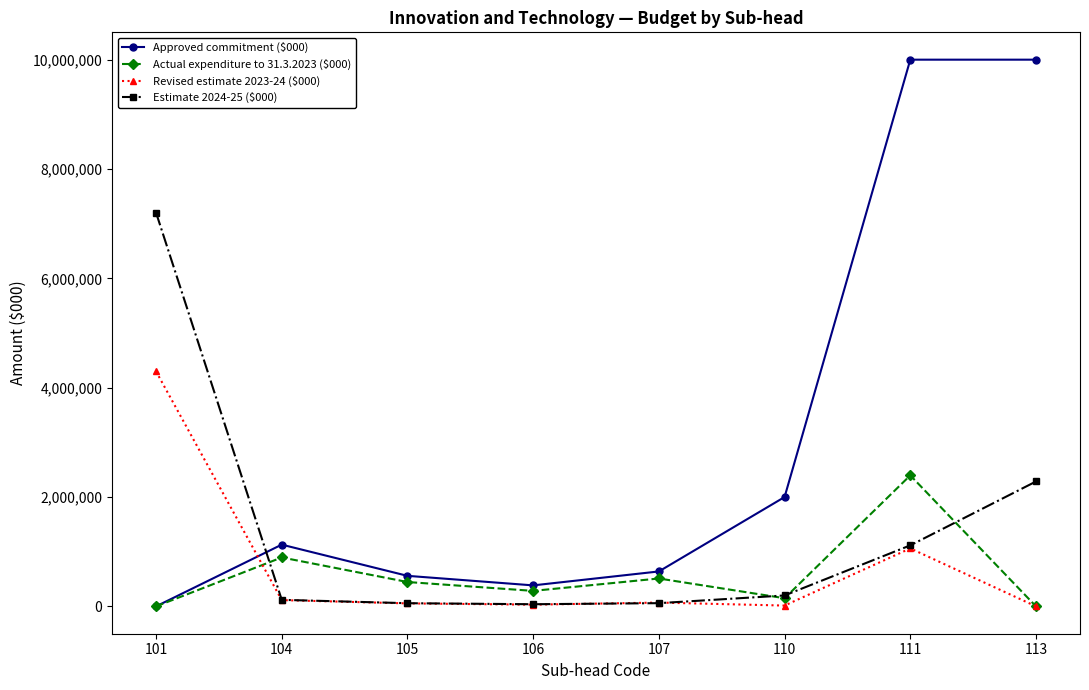

Which series has the largest range (max minus min)?

Approved commitment ($000)